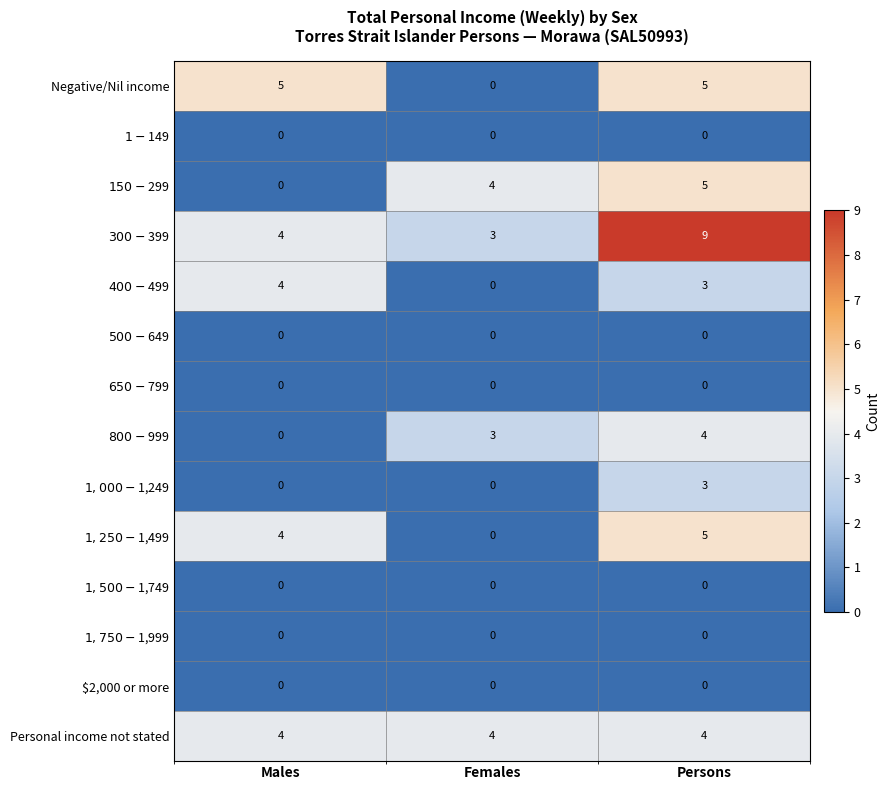

Which category has the highest value across all series?

Persons